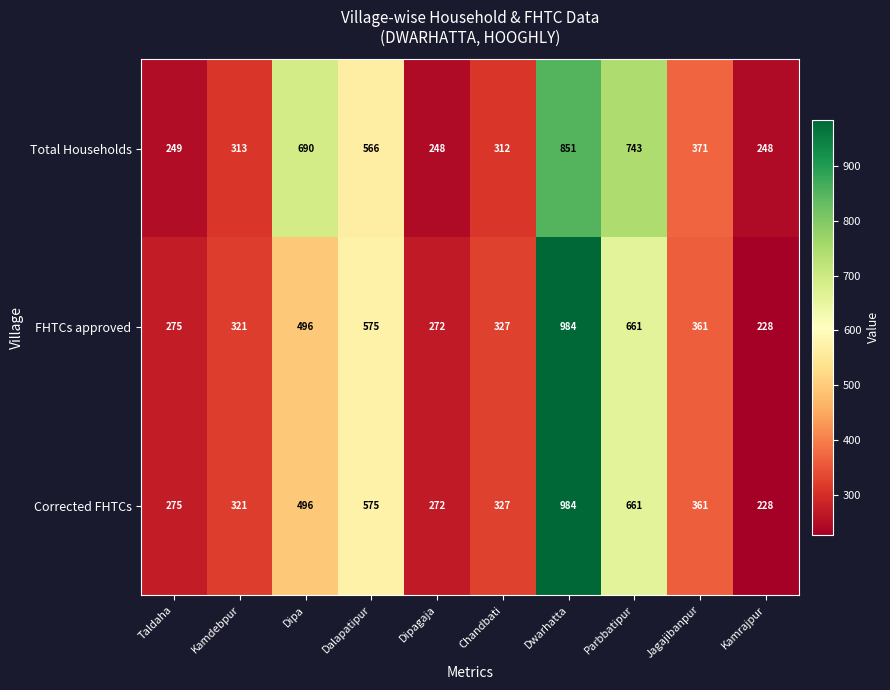

Which series has the largest total across all categories?

Total Households